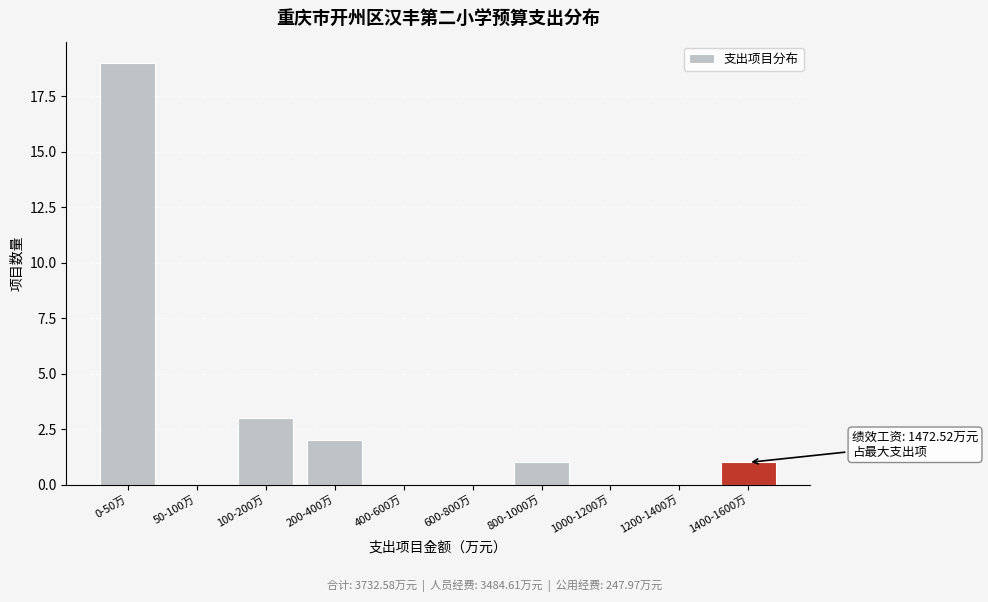

Reading left to right, extract all data points from this chart.

0-50万=19	50-100万=0	100-200万=3	200-400万=2	400-600万=0	600-800万=0	800-1000万=1	1000-1200万=0	1200-1400万=0	1400-1600万=1